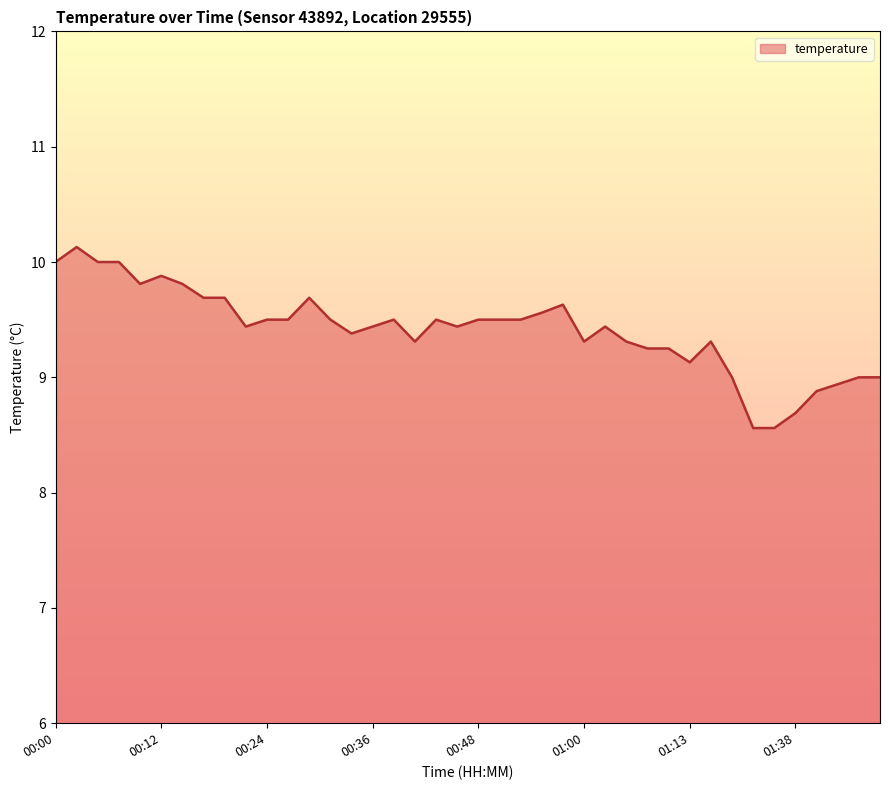

What is the difference between the maximum and minimum values?

1.6